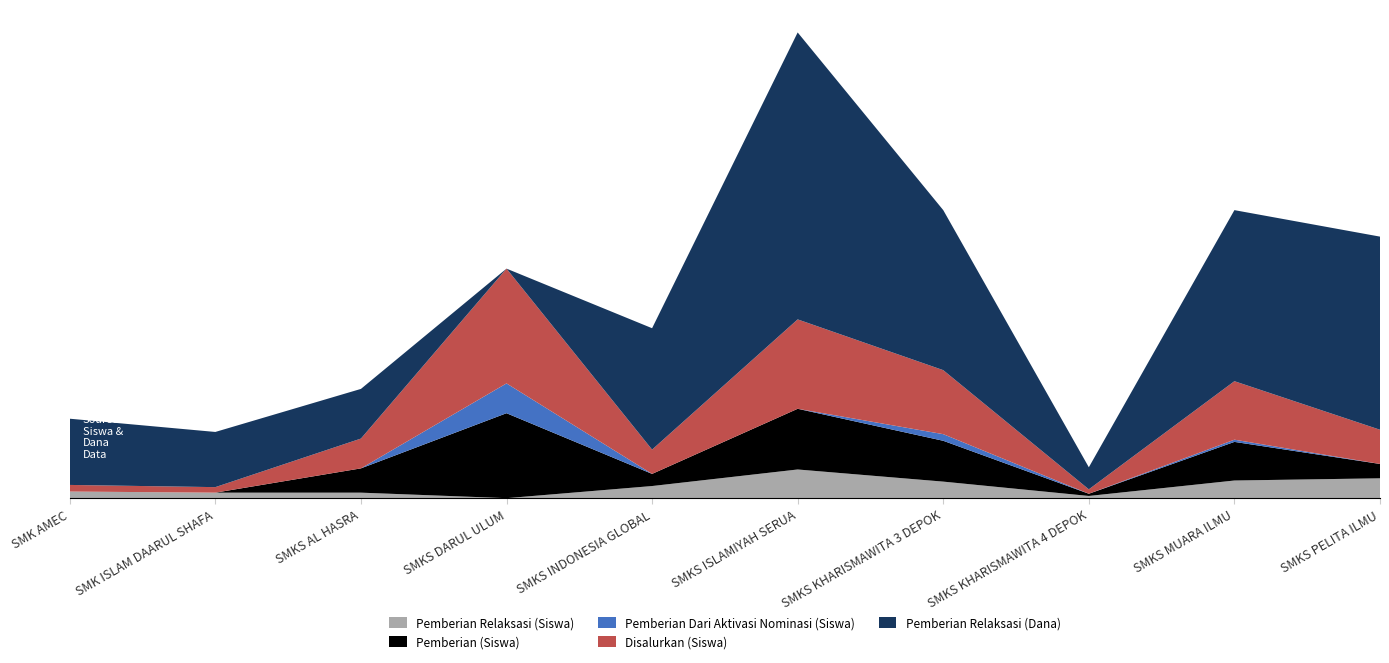

Reading left to right, what are all the values shown in this chart?

Pemberian Relaksasi (Siswa): SMK AMEC=6	SMK ISLAM DAARUL SHAFA=5	SMKS AL HASRA=5	SMKS DARUL ULUM=0	SMKS INDONESIA GLOBAL=11	SMKS ISLAMIYAH SERUA=26	SMKS KHARISMAWITA 3 DEPOK=15	SMKS KHARISMAWITA 4 DEPOK=2	SMKS MUARA ILMU=16	SMKS PELITA ILMU=18
Pemberian (Siswa): SMK AMEC=0	SMK ISLAM DAARUL SHAFA=0	SMKS AL HASRA=22	SMKS DARUL ULUM=77	SMKS INDONESIA GLOBAL=11	SMKS ISLAMIYAH SERUA=55	SMKS KHARISMAWITA 3 DEPOK=37	SMKS KHARISMAWITA 4 DEPOK=2	SMKS MUARA ILMU=35	SMKS PELITA ILMU=13
Pemberian Dari Aktivasi Nominasi (Siswa): SMK AMEC=0	SMK ISLAM DAARUL SHAFA=0	SMKS AL HASRA=0	SMKS DARUL ULUM=27	SMKS INDONESIA GLOBAL=0	SMKS ISLAMIYAH SERUA=0	SMKS KHARISMAWITA 3 DEPOK=6	SMKS KHARISMAWITA 4 DEPOK=0	SMKS MUARA ILMU=2	SMKS PELITA ILMU=0
Disalurkan (Siswa): SMK AMEC=6	SMK ISLAM DAARUL SHAFA=5	SMKS AL HASRA=27	SMKS DARUL ULUM=104	SMKS INDONESIA GLOBAL=22	SMKS ISLAMIYAH SERUA=81	SMKS KHARISMAWITA 3 DEPOK=58	SMKS KHARISMAWITA 4 DEPOK=4	SMKS MUARA ILMU=53	SMKS PELITA ILMU=31
Pemberian Relaksasi (Dana): SMK AMEC=6000000	SMK ISLAM DAARUL SHAFA=5000000	SMKS AL HASRA=4500000	SMKS DARUL ULUM=0	SMKS INDONESIA GLOBAL=11000000	SMKS ISLAMIYAH SERUA=26000000	SMKS KHARISMAWITA 3 DEPOK=14500000	SMKS KHARISMAWITA 4 DEPOK=2000000	SMKS MUARA ILMU=15500000	SMKS PELITA ILMU=17500000